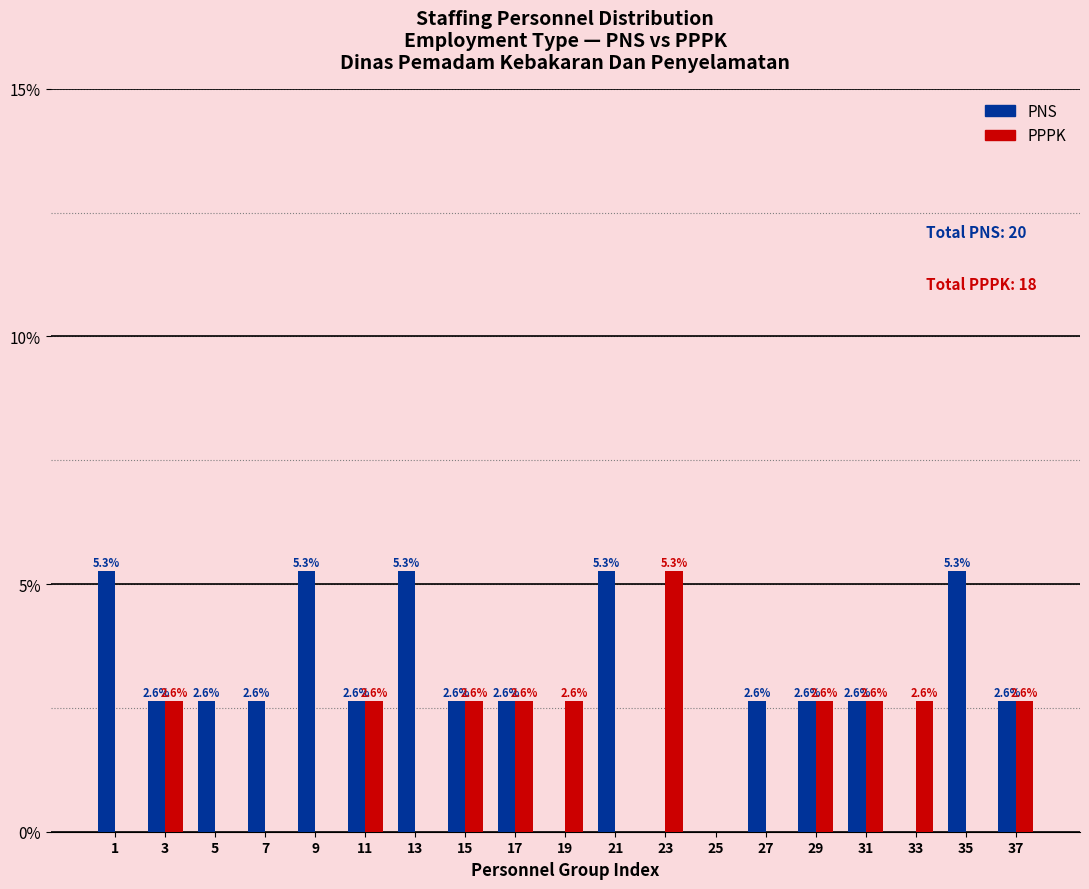

Reading left to right, extract all data points from this chart.

PNS: 1=5.3	3=2.6	5=2.6	7=2.6	9=5.3	11=2.6	13=5.3	15=2.6	17=2.6	19=0.0	21=5.3	23=0.0	25=0.0	27=2.6	29=2.6	31=2.6	33=0.0	35=5.3	37=2.6
PPPK: 1=0.0	3=2.6	5=0.0	7=0.0	9=0.0	11=2.6	13=0.0	15=2.6	17=2.6	19=2.6	21=0.0	23=5.3	25=0.0	27=0.0	29=2.6	31=2.6	33=2.6	35=0.0	37=2.6